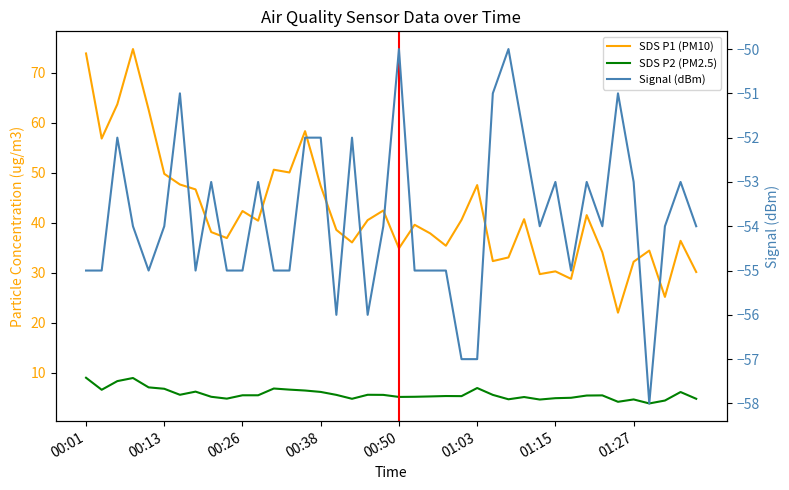

Between 12 and 00:50, which is larger?

00:50